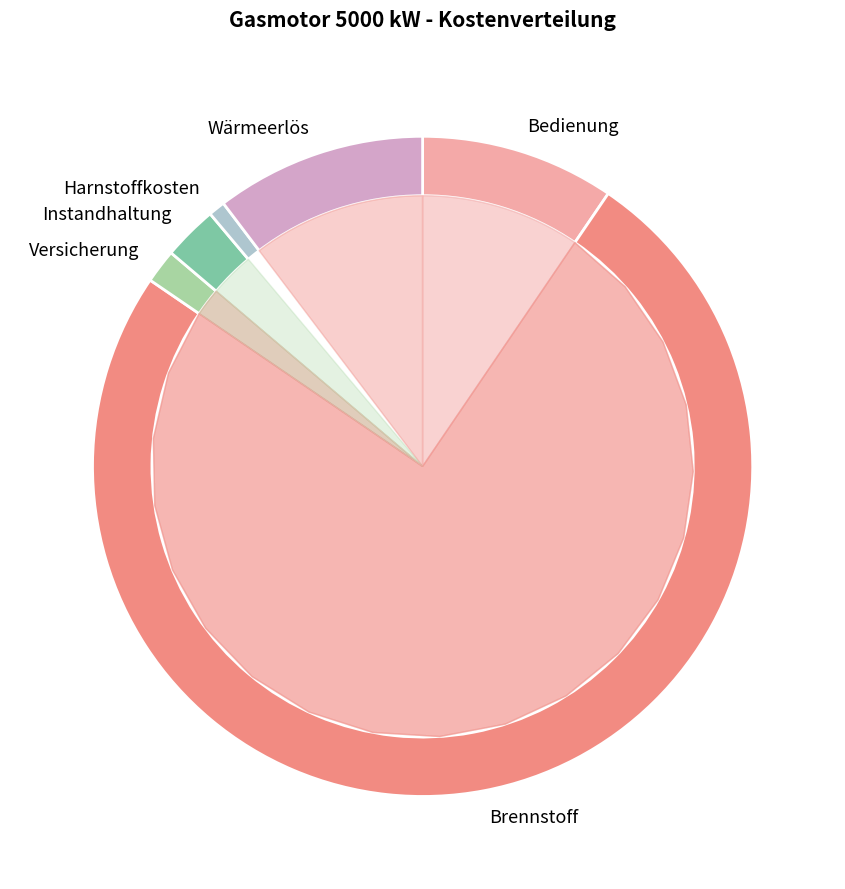

What portion of the pie excludes Instandhaltung?

97.3%